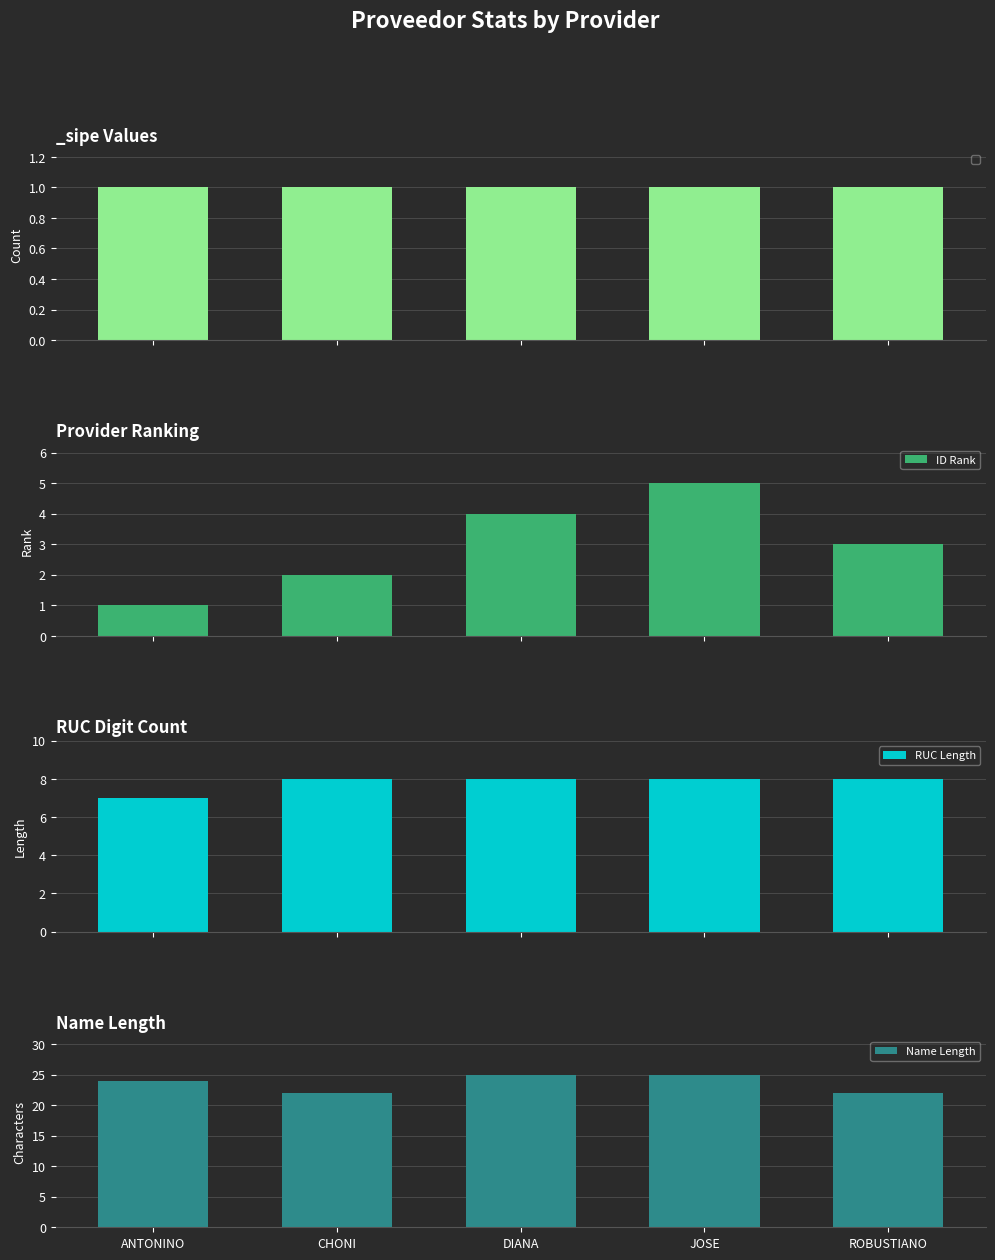

Are the bars grouped side by side (vs. stacked)?

Yes